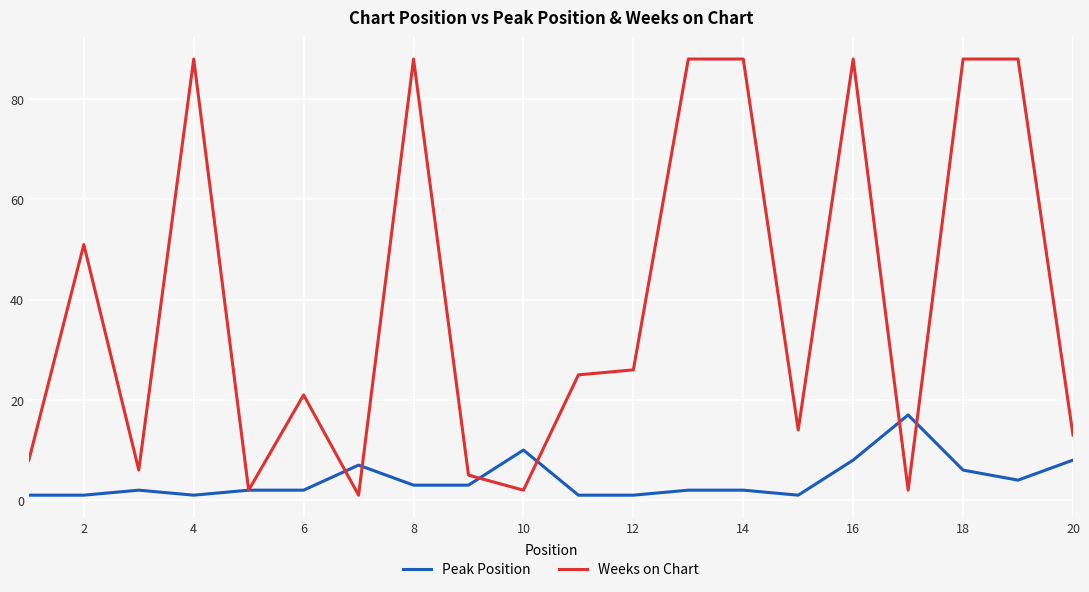

At how many categories does at least one series exceed 65?

7